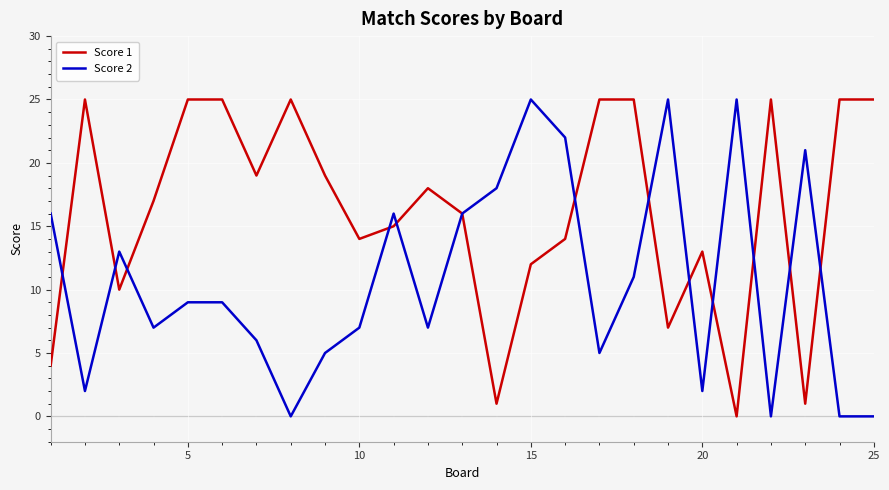

What is the greatest value displayed?

25